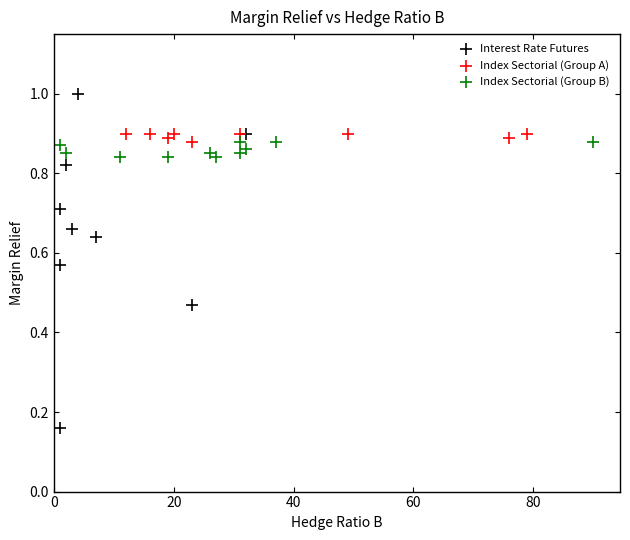

Which series contains the lowest Y value?

Interest Rate Futures